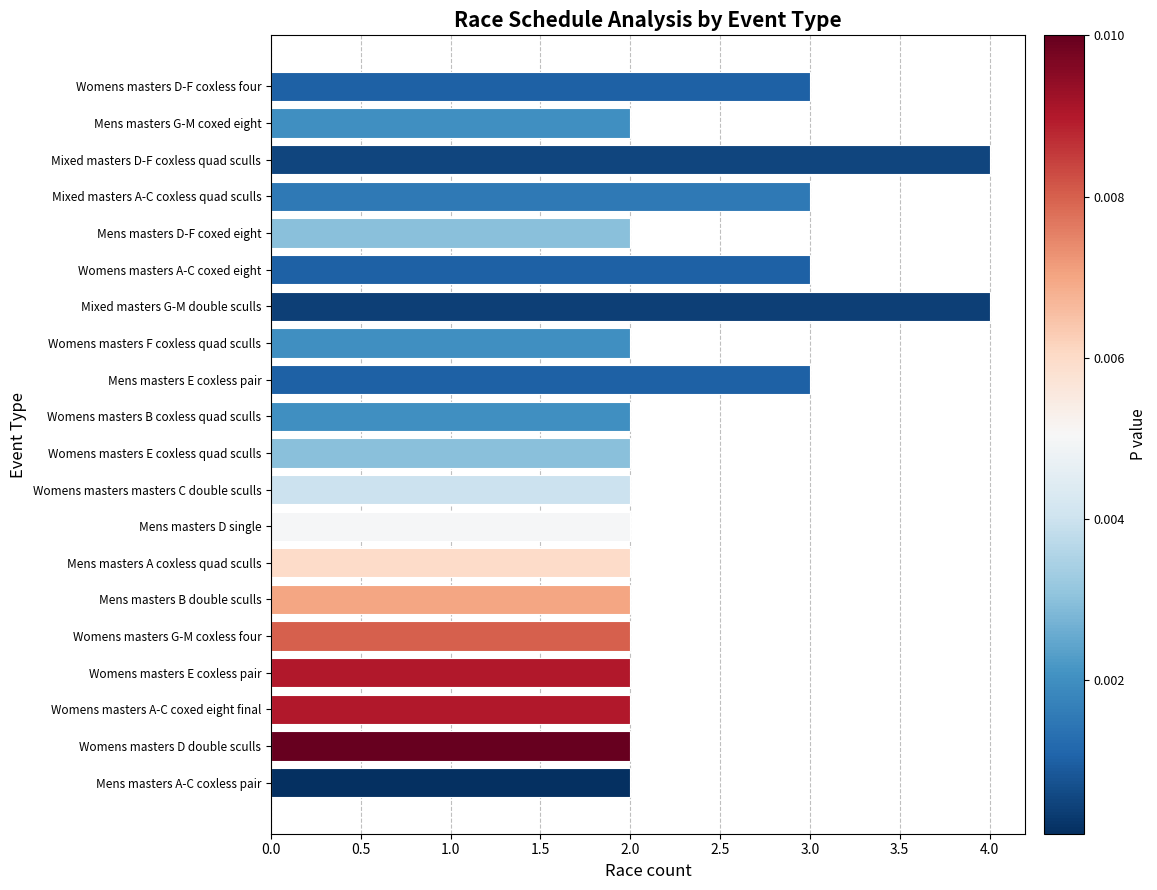

How many distinct data groups are displayed?

1